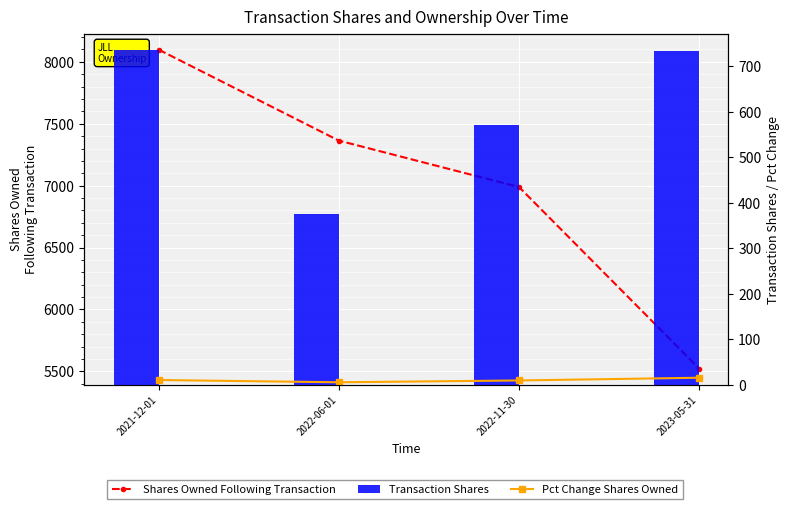

Which series has the largest range (max minus min)?

Shares Owned Following Transaction